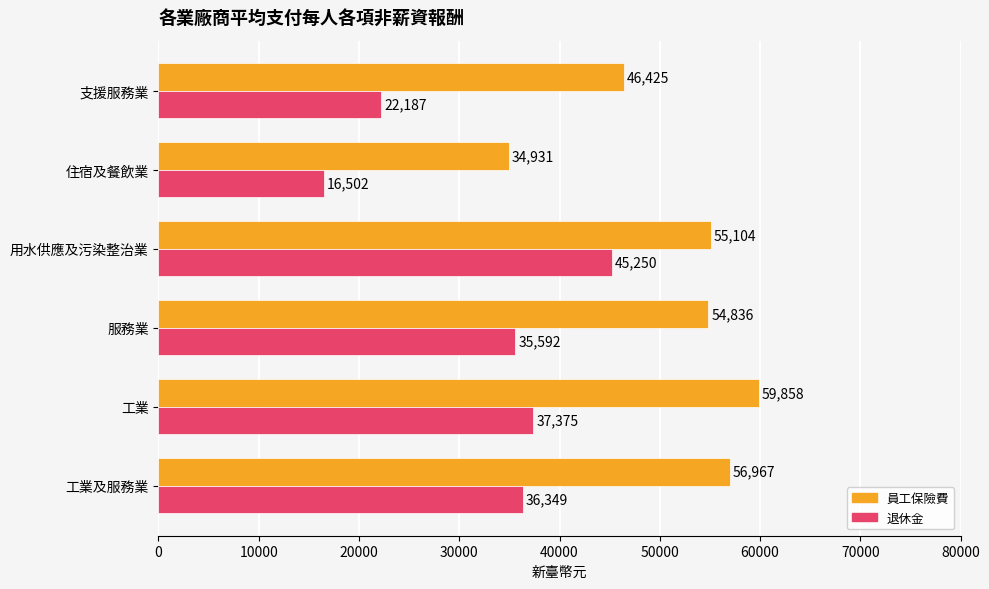

Rank the series by their average value, from lowest to highest.

退休金, 員工保險費